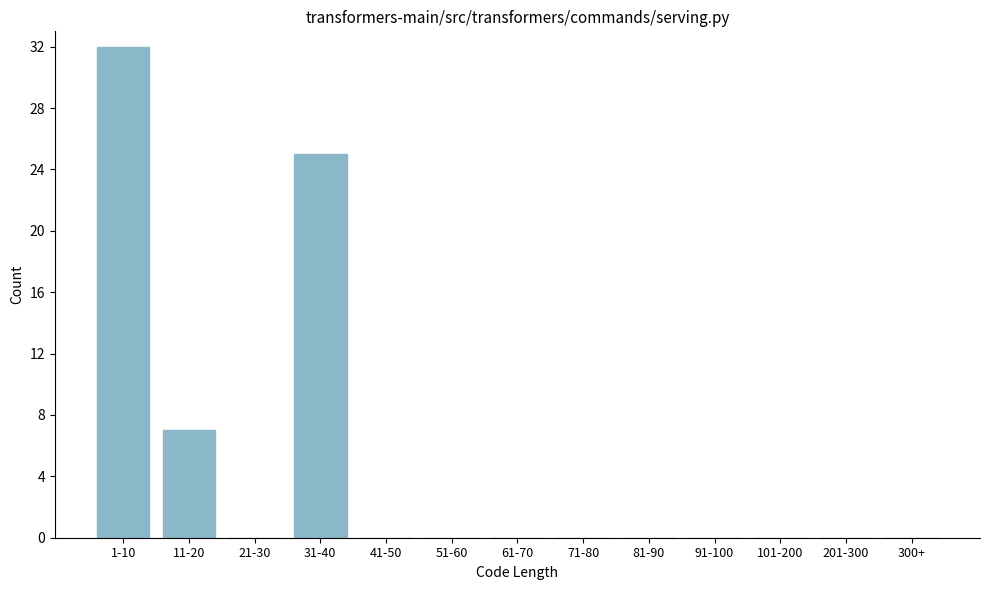

Reading left to right, transcribe all the data shown in this chart.

1-10=32	11-20=7	21-30=0	31-40=25	41-50=0	51-60=0	61-70=0	71-80=0	81-90=0	91-100=0	101-200=0	201-300=0	300+=0